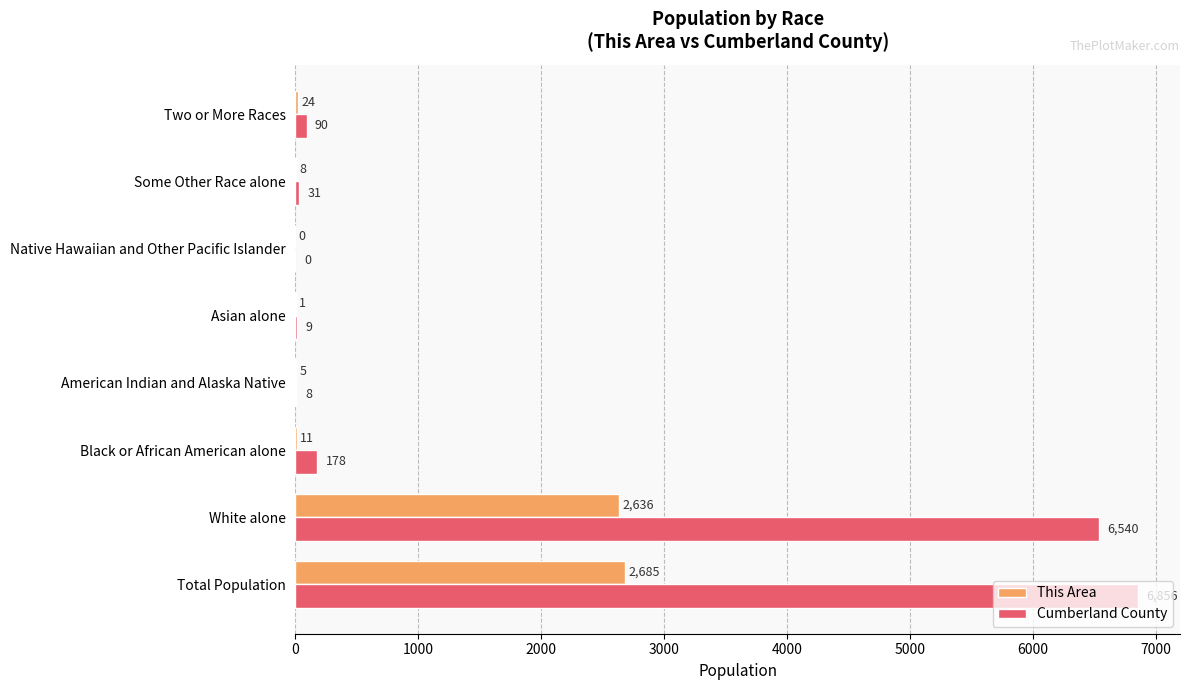

Which series has the largest total across all categories?

Cumberland County